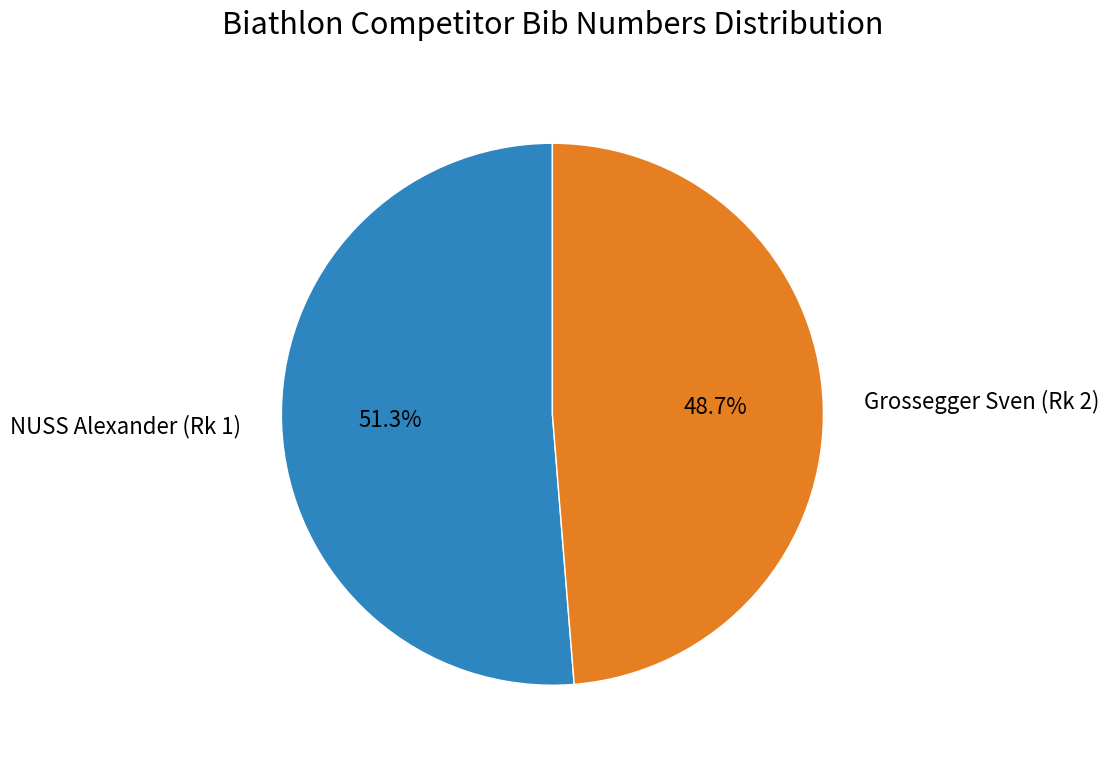

Count the number of slices in the pie.

2